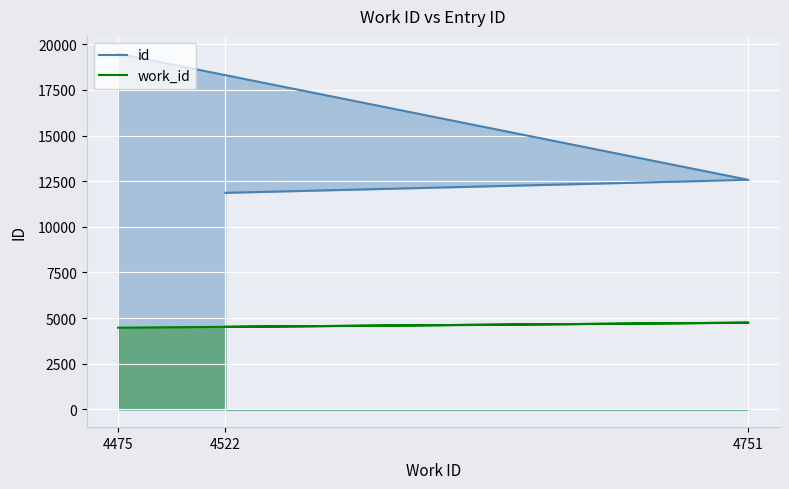

Is it true that id equals 20768 at 4751?

False